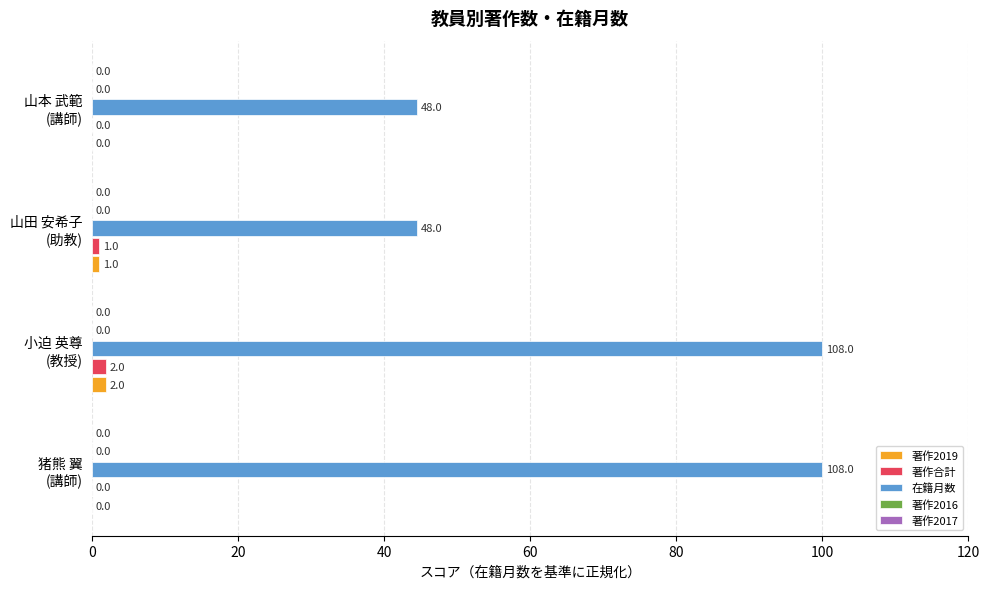

What is the maximum value shown in the chart?

100.0